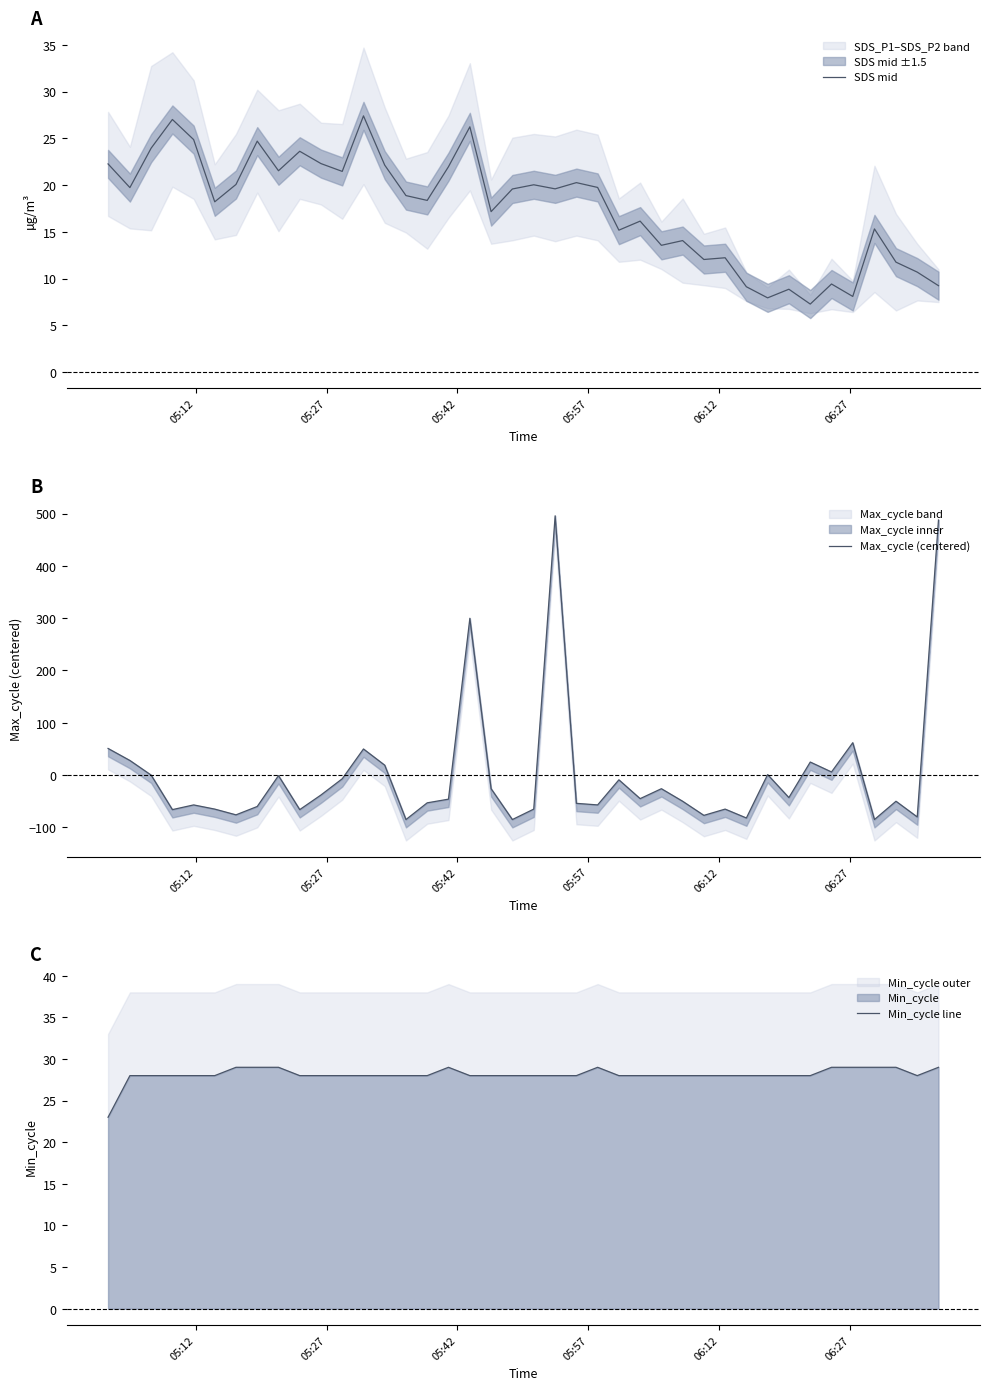

True or false: SDS mid and Max_cycle (centered) intersect in this chart.

True